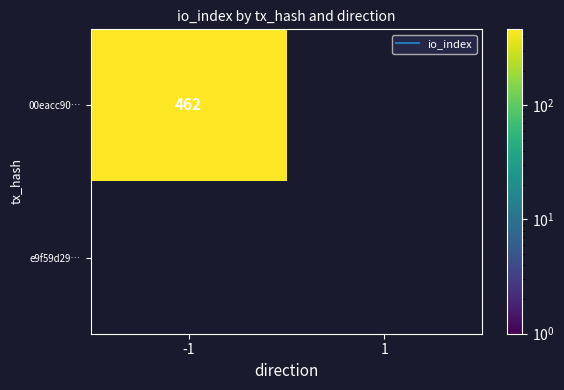

Count the number of data series in this chart.

2